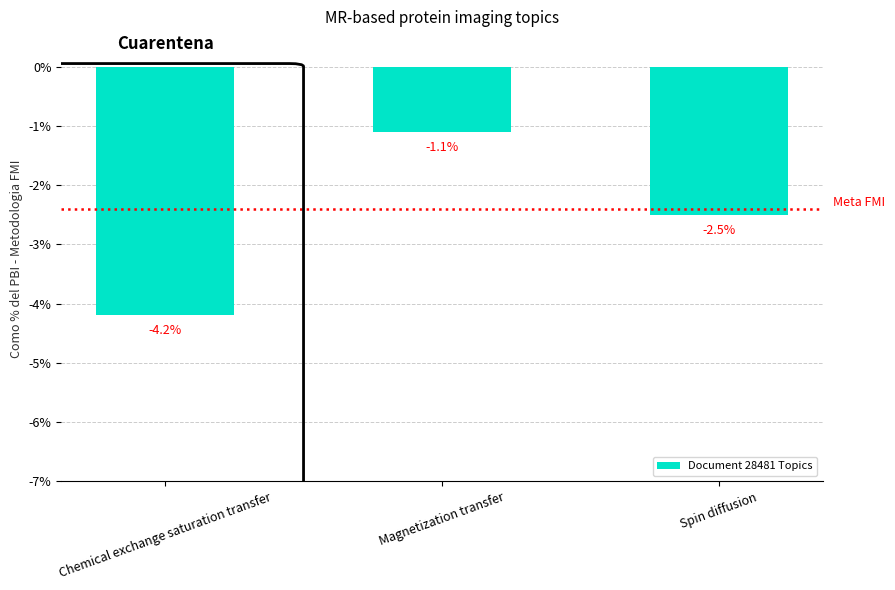

Reading left to right, transcribe all the data shown in this chart.

-4.2	-1.1	-2.5